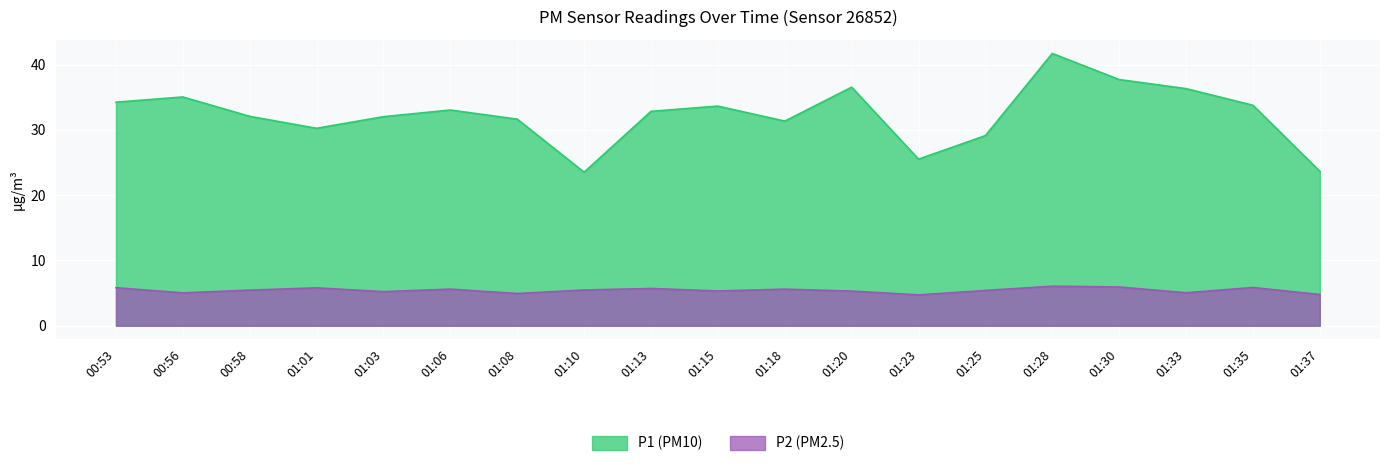

Which series has the widest spread of values?

P1 (PM10)